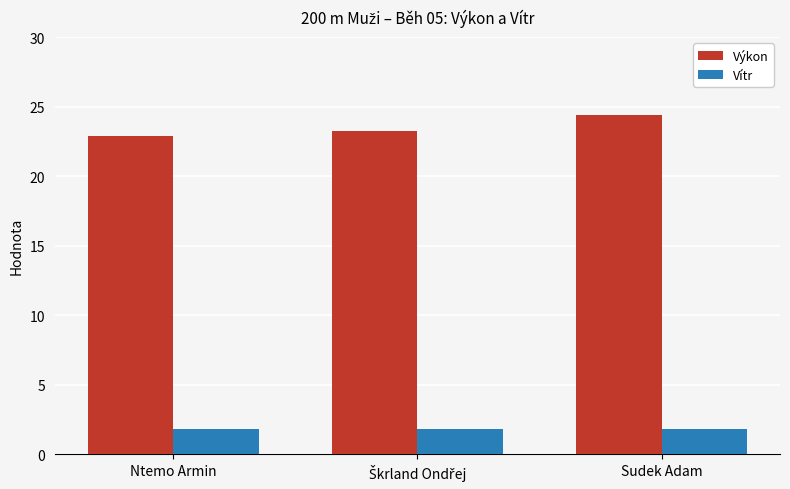

Are the bars grouped side by side (vs. stacked)?

Yes